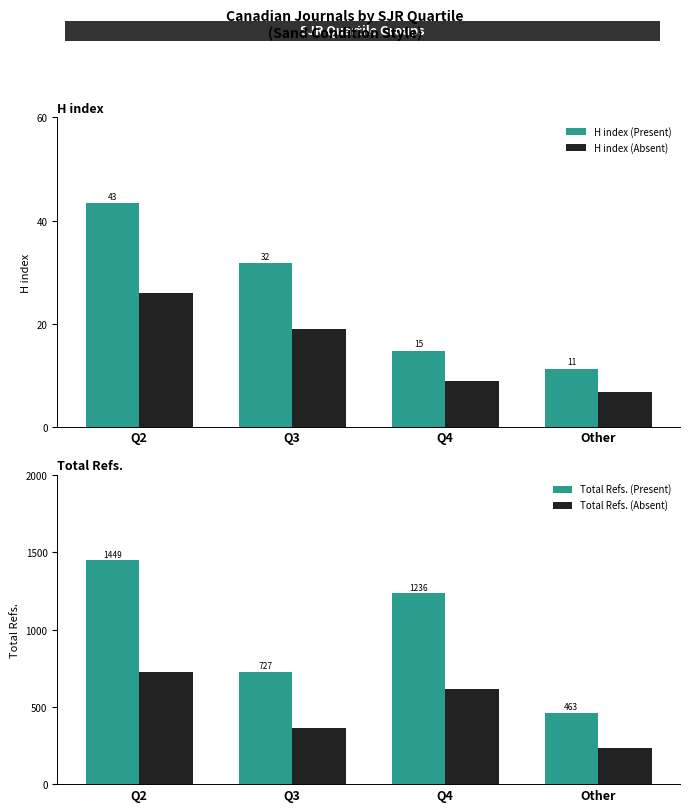

How many bars are there in total?

16